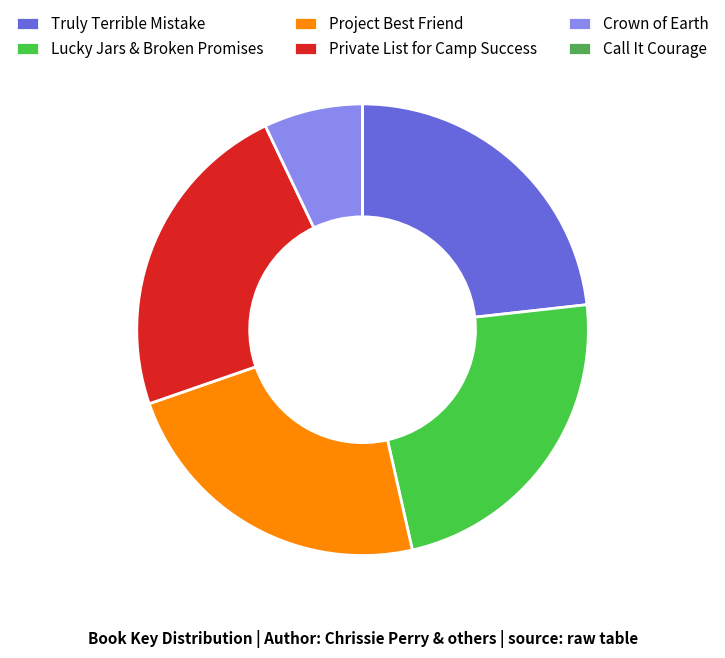

Between Private List for Camp Success and Crown of Earth, which is larger?

Private List for Camp Success